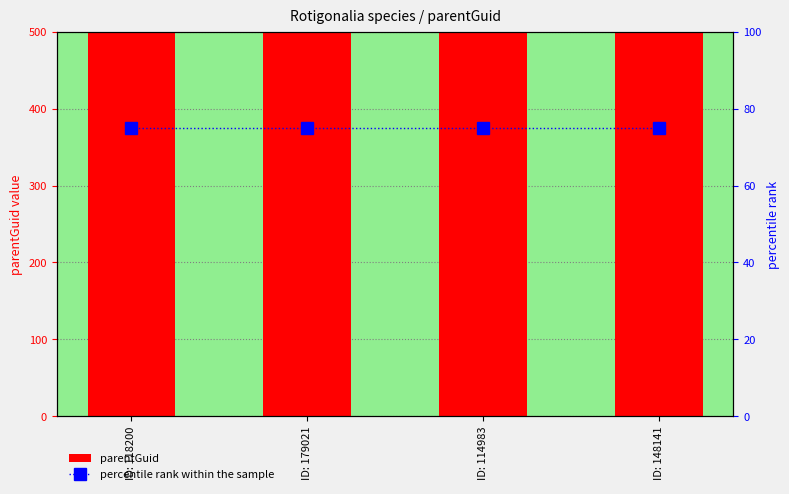

What is the label of the 4th bar from the right?

ID: 118200